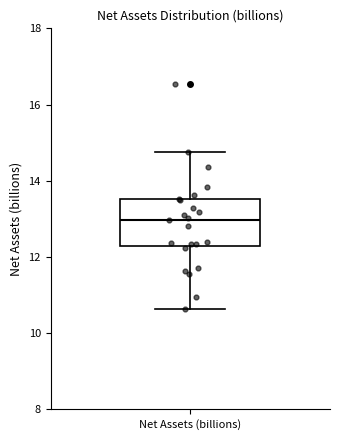

Transcribe this box plot: give where the median line is, the range the box spans, and where the two whiskers end, as read against the y-axis. The values are not printed on the chart, so give them approximately, as read against the axis.

median 13.0, box 12.2 to 13.6, whiskers 10.6 to 14.8